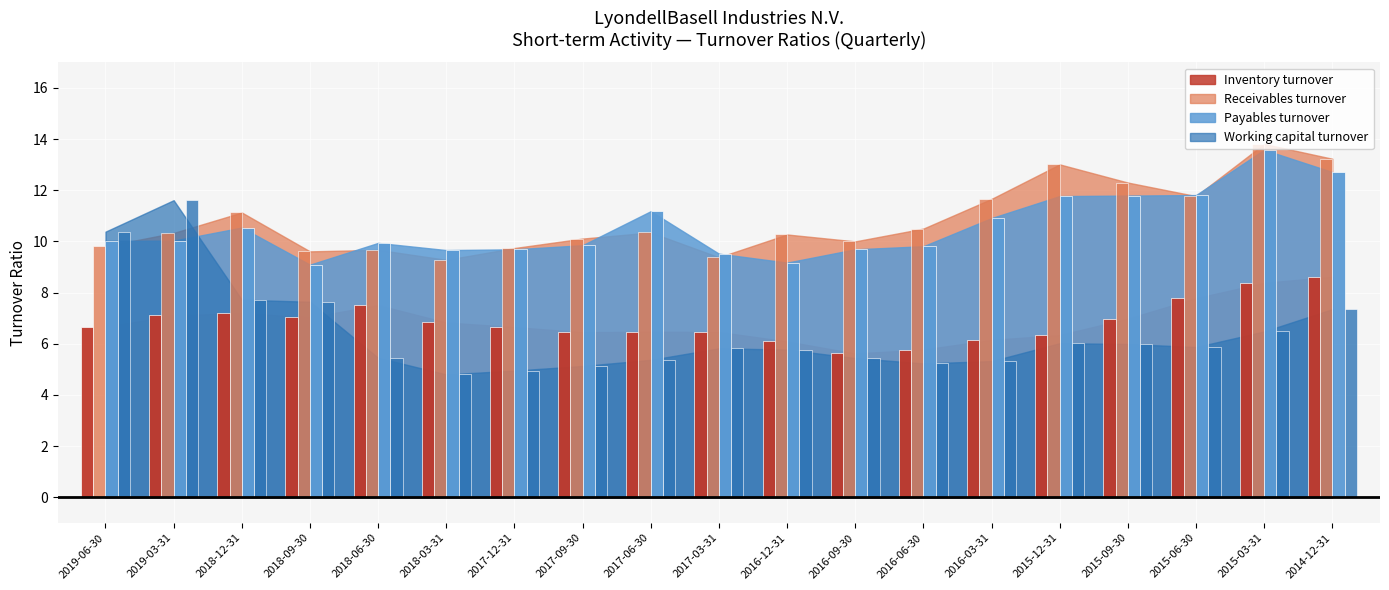

Is the value of Working capital turnover at 2018-03-31 greater than the value of Inventory turnover at 2015-12-31?

No